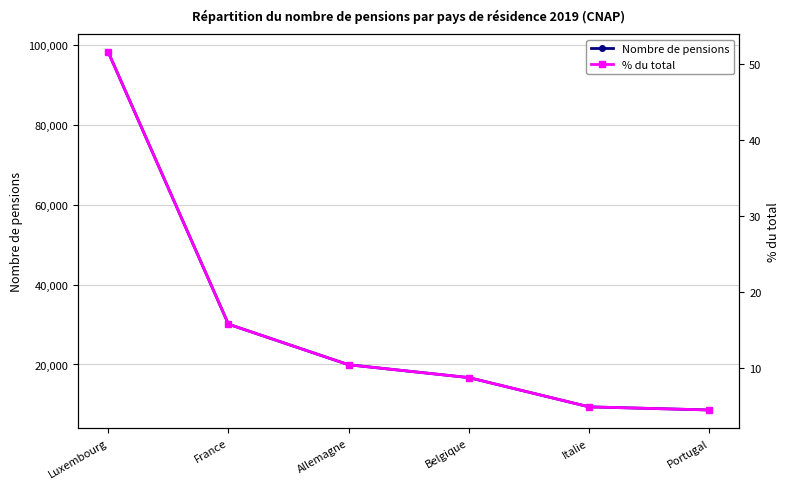

Which series changed the most between Luxembourg and Belgique?

Nombre de pensions